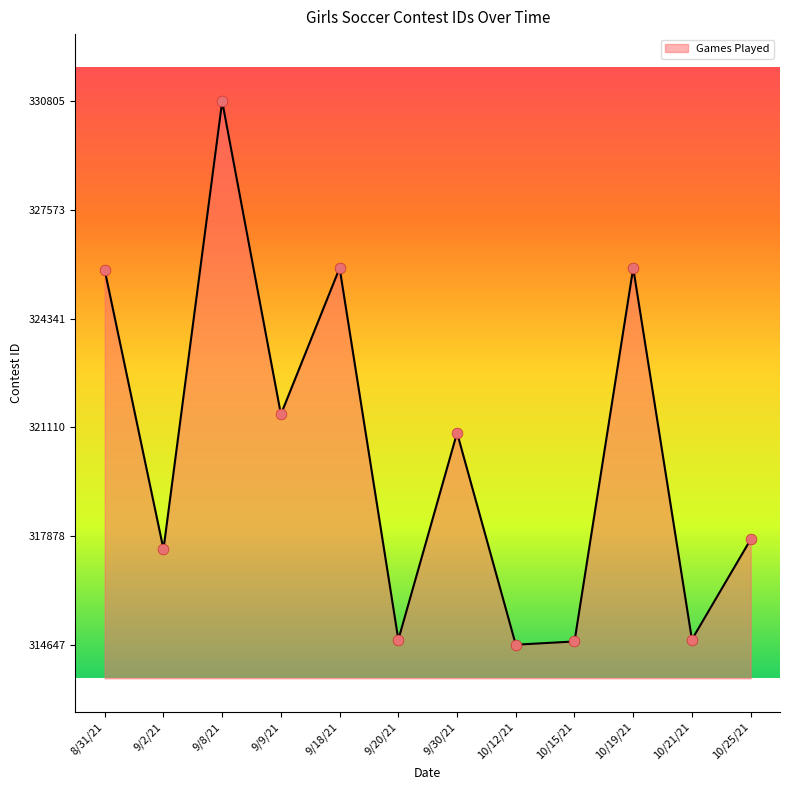

What is the ratio of the value at 10/19/21 to the value at 10/21/21?

1.0